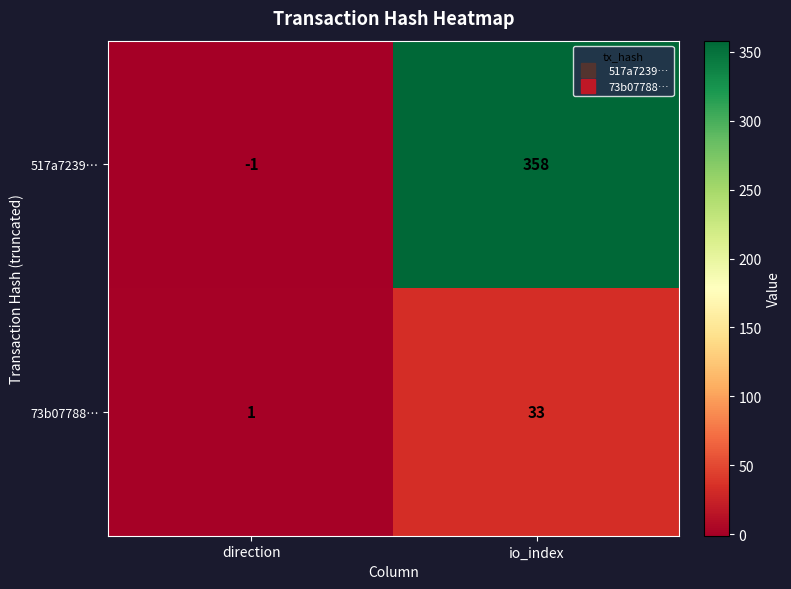

What is the smallest value displayed?

-1